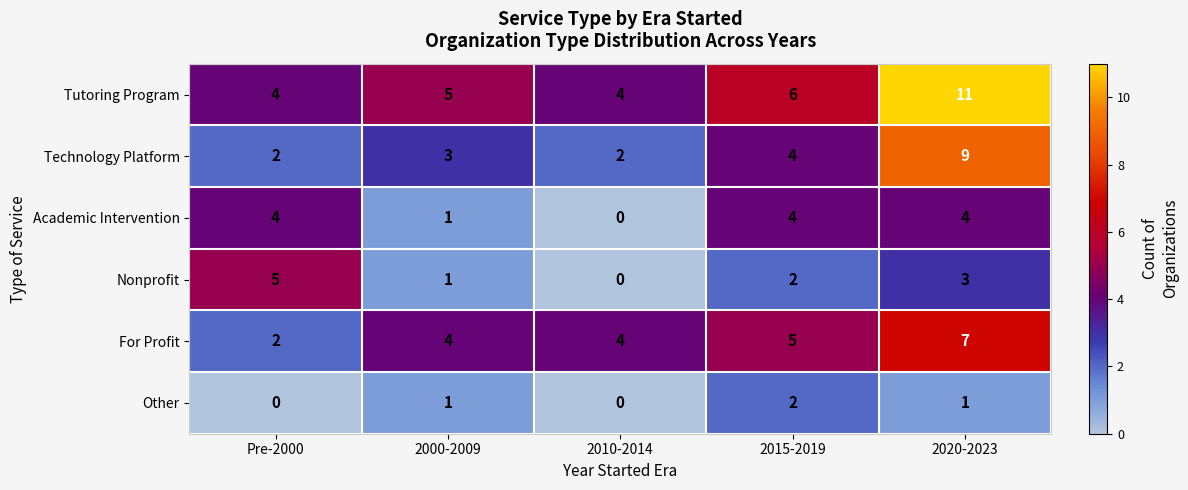

Is it true that Nonprofit equals 2 at 2020-2023?

False